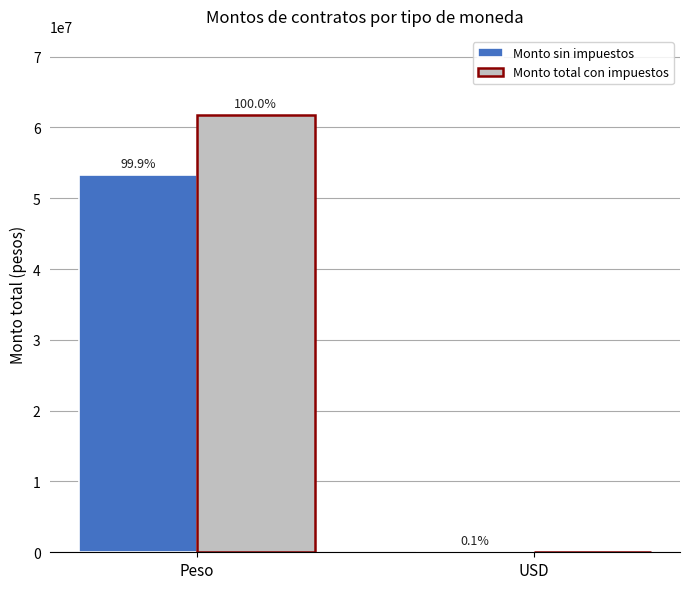

What are all the series names shown in the legend?

Monto sin impuestos, Monto total con impuestos